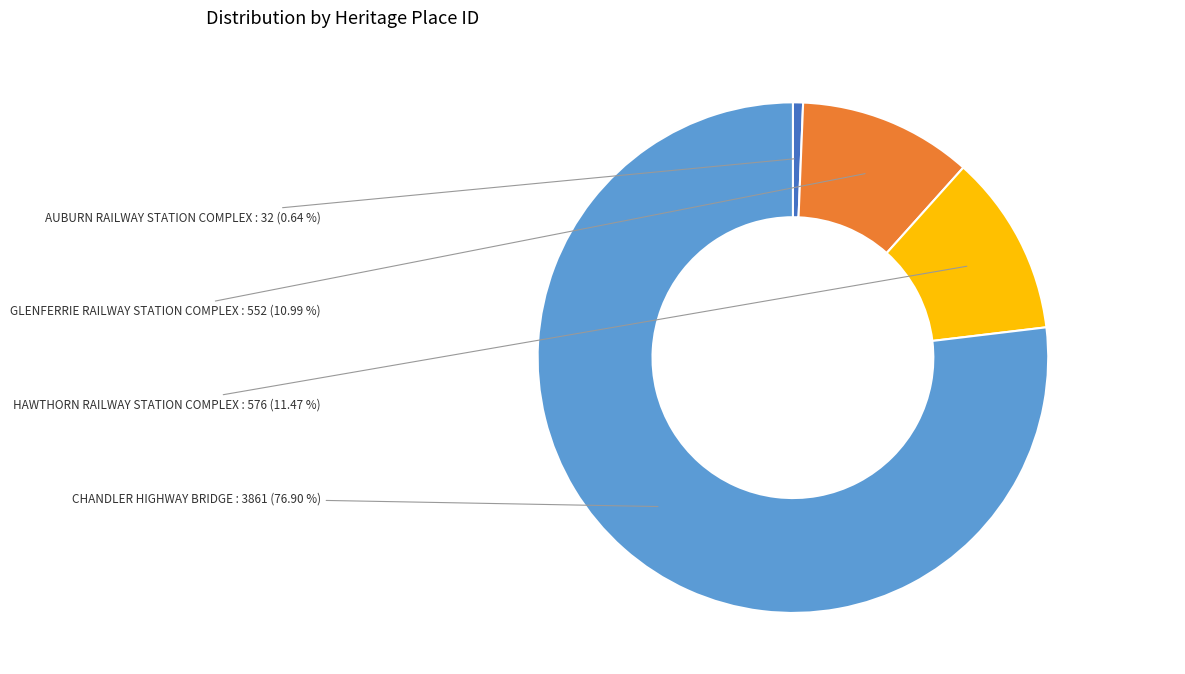

To the nearest percent, what is the combined percentage of GLENFERRIE RAILWAY STATION COMPLEX and AUBURN RAILWAY STATION COMPLEX?

12%